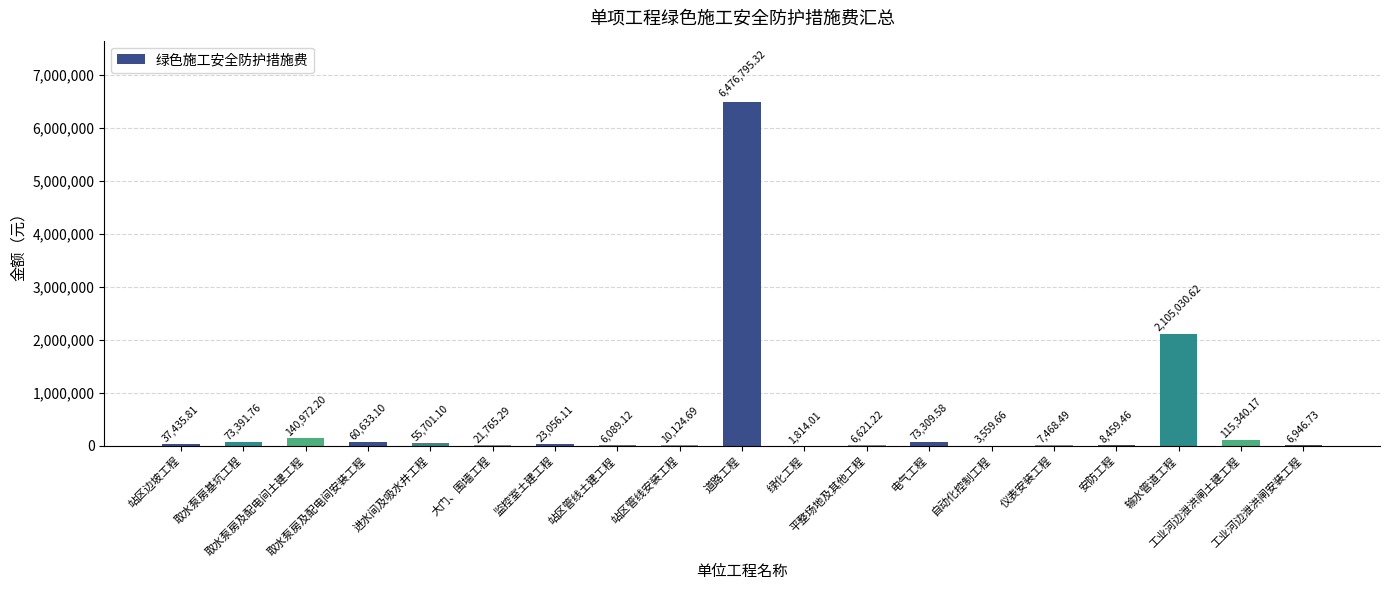

What value does the data have at 安防工程?

8459.5